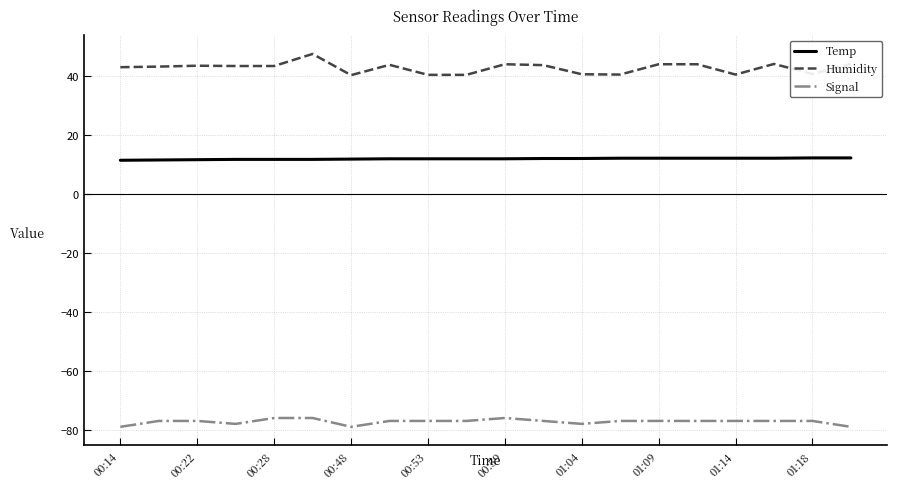

Which series has the largest total across all categories?

Humidity